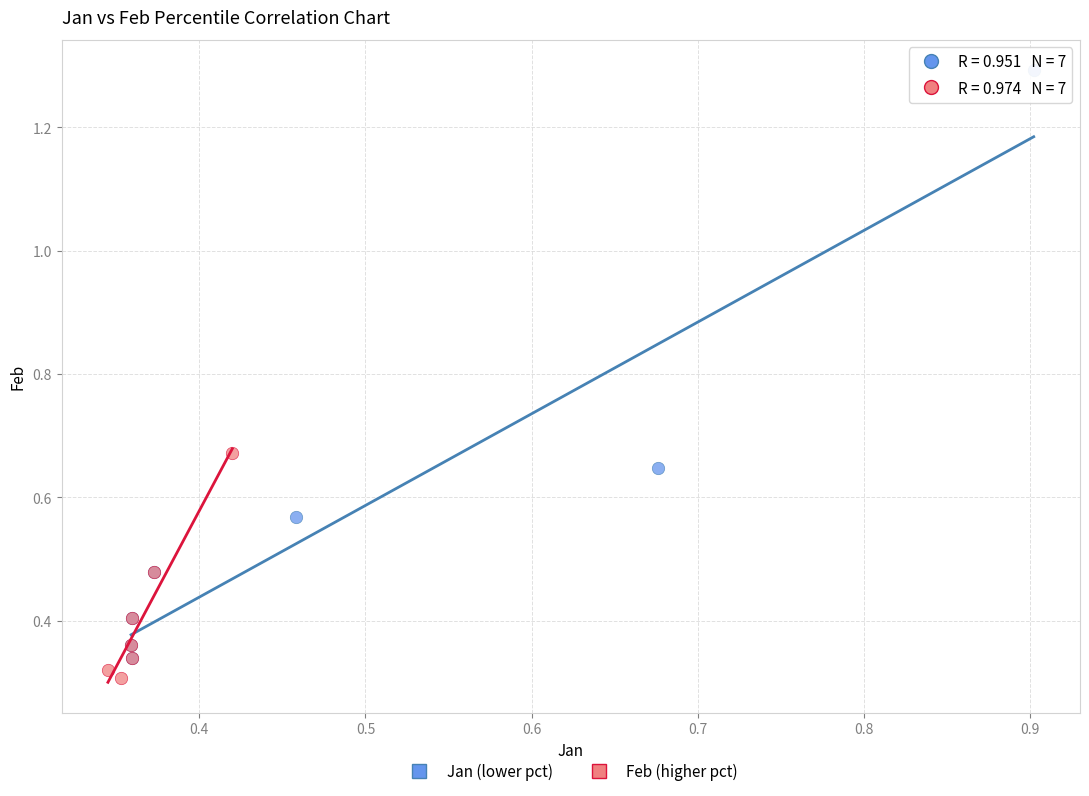

Which series contains the highest Y value?

Jan (lower pct)